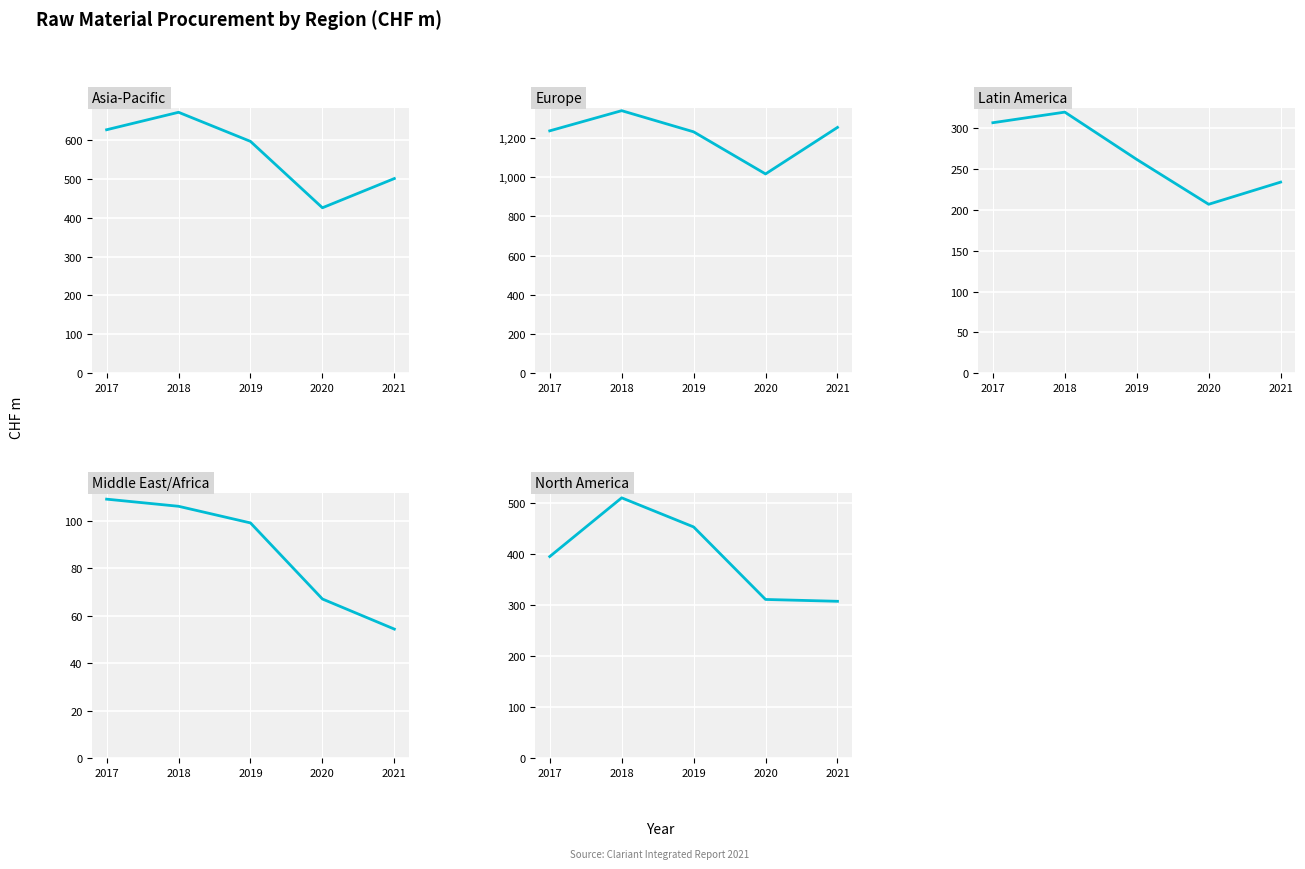

What is the spread (max minus min) of values at 2018?

1234.0